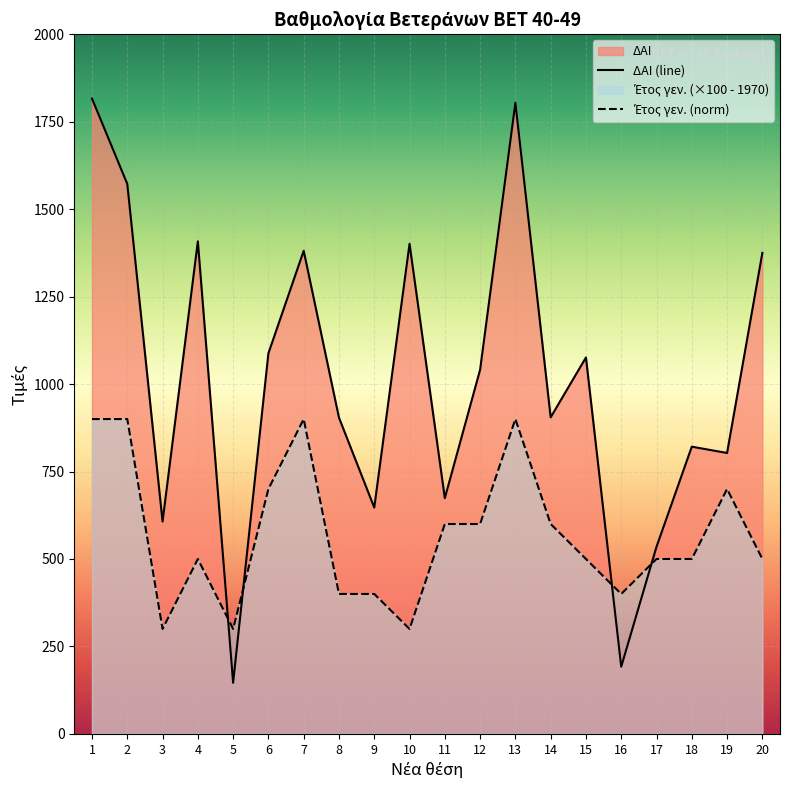

What is the difference between the highest and lowest values at 13?

904